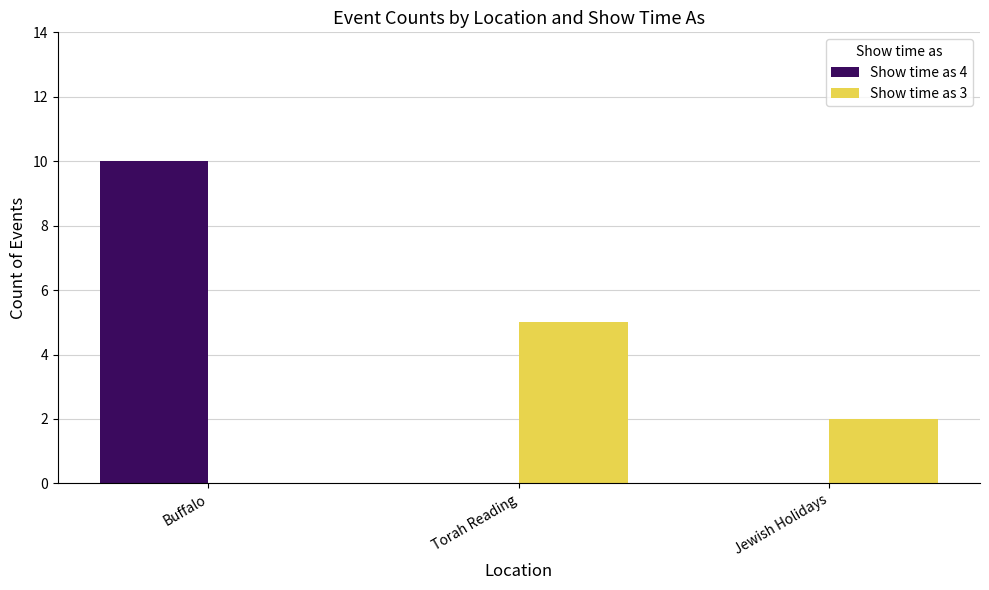

What is the difference between the Show time as 4 values at Buffalo and Jewish Holidays?

10